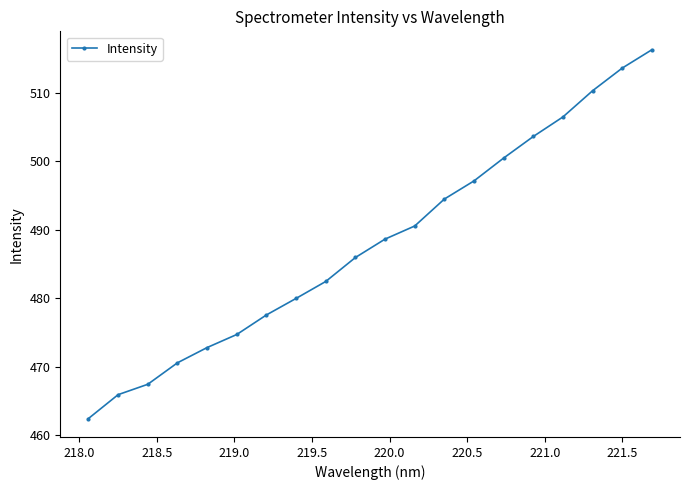

What is the greatest value displayed?

516.3